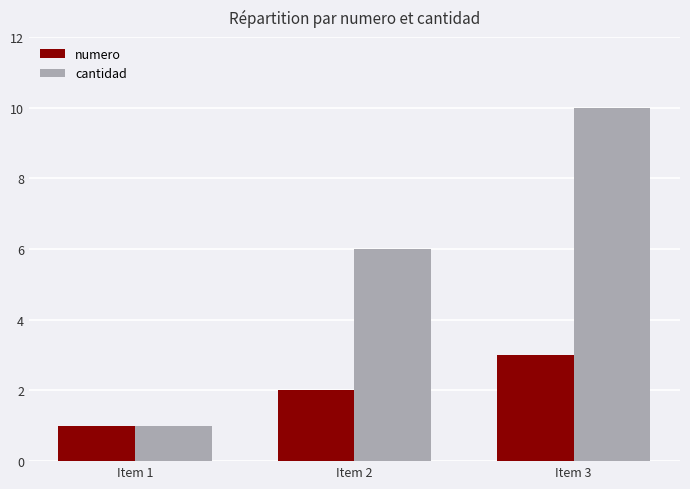

Reading right to left, list all the values displayed in this chart.

numero: Item 3=3	Item 2=2	Item 1=1
cantidad: Item 3=10	Item 2=6	Item 1=1